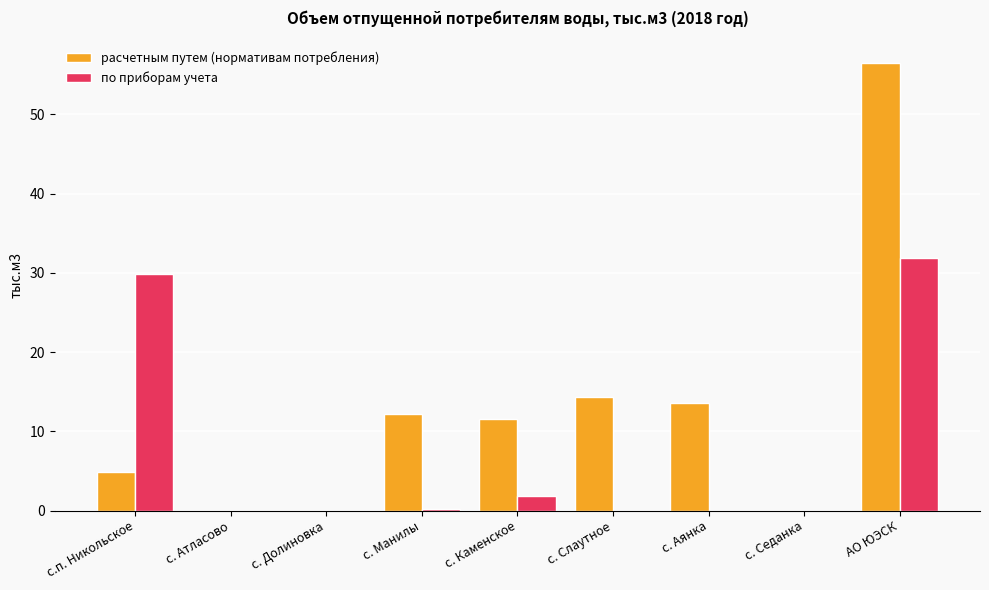

Read the по приборам учета value at с.п. Никольское.

29.8